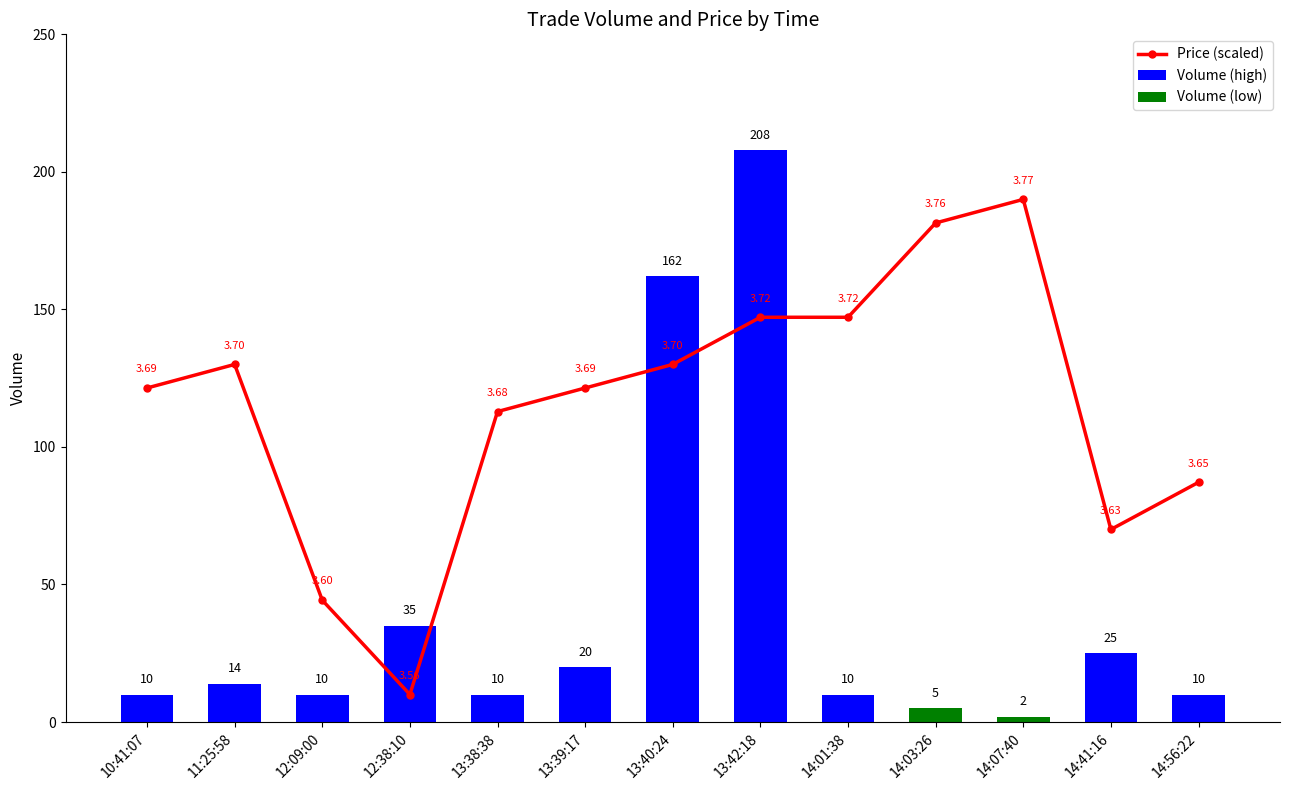

Which label corresponds to the largest value in the chart?

14:07:40